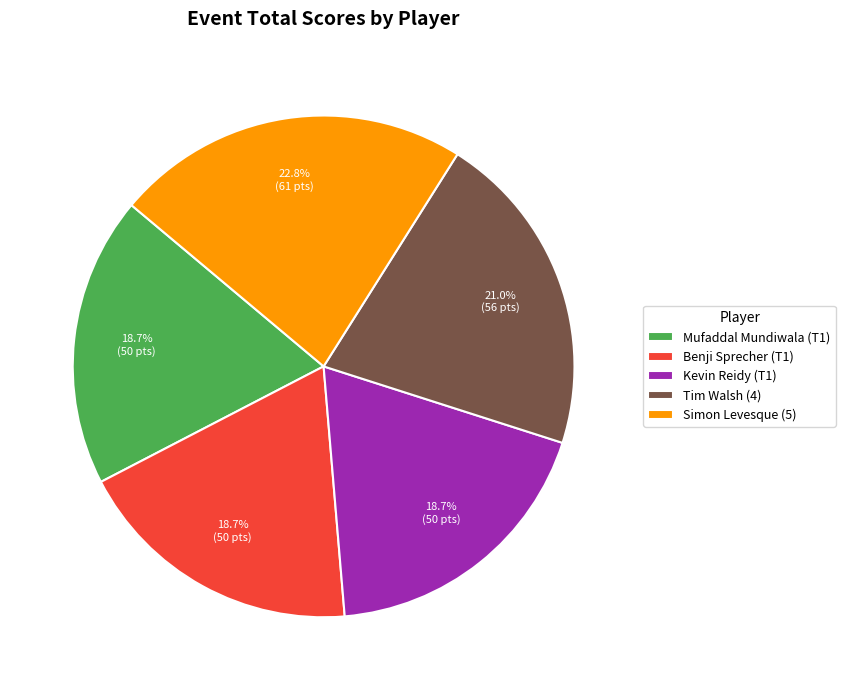

The Tim Walsh (4) slice represents 11% of the pie. True or false?

False